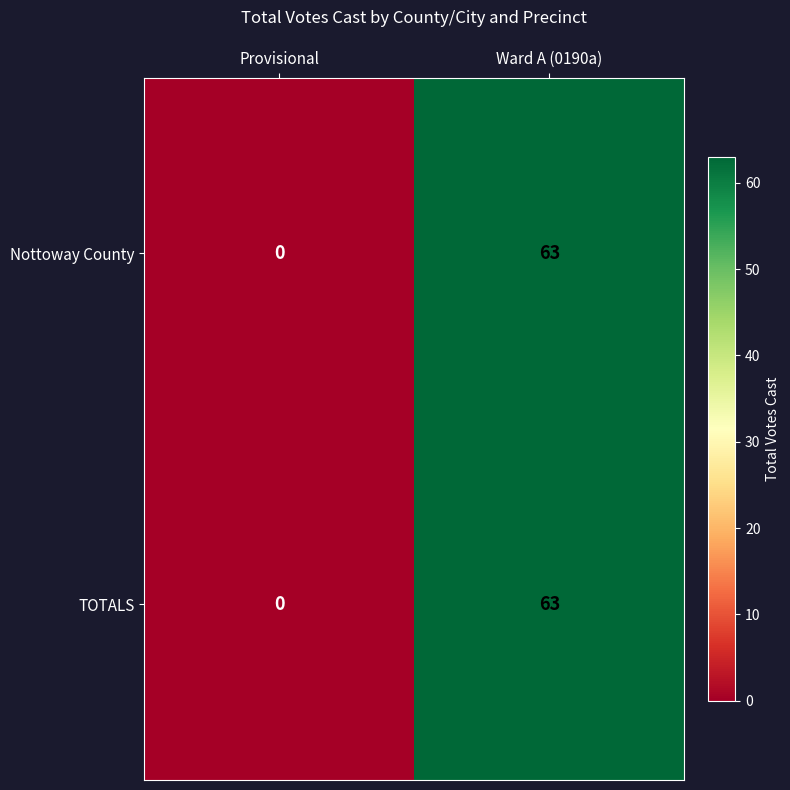

Where is TOTALS nearest to the value 31?

Provisional